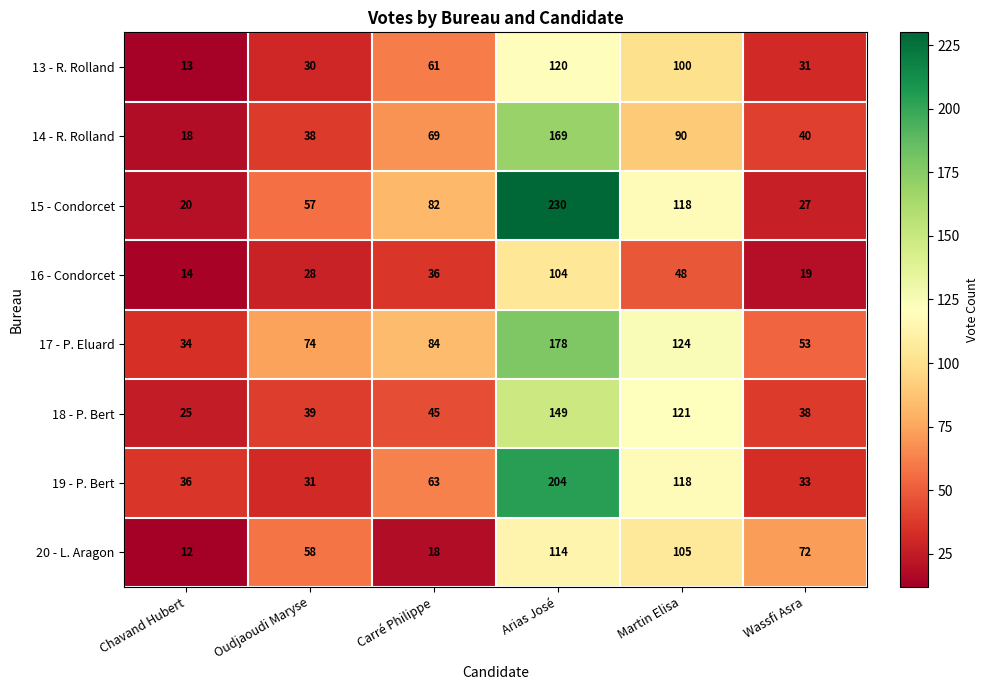

What is the minimum value shown in the chart?

12